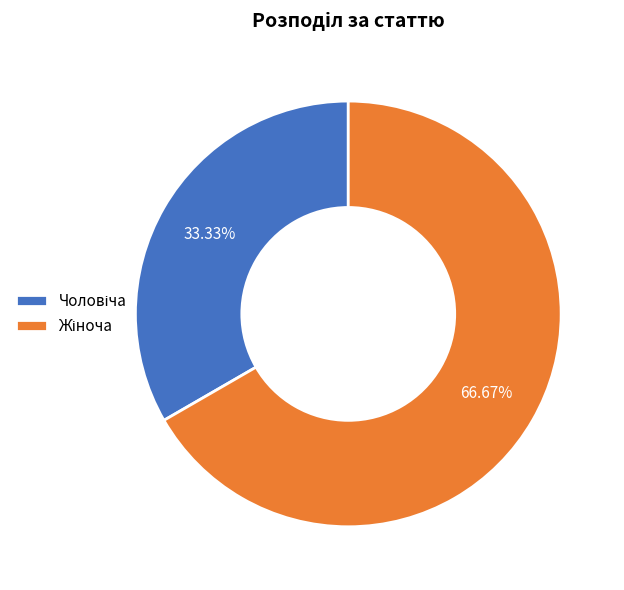

Is there a majority slice in this chart?

Yes